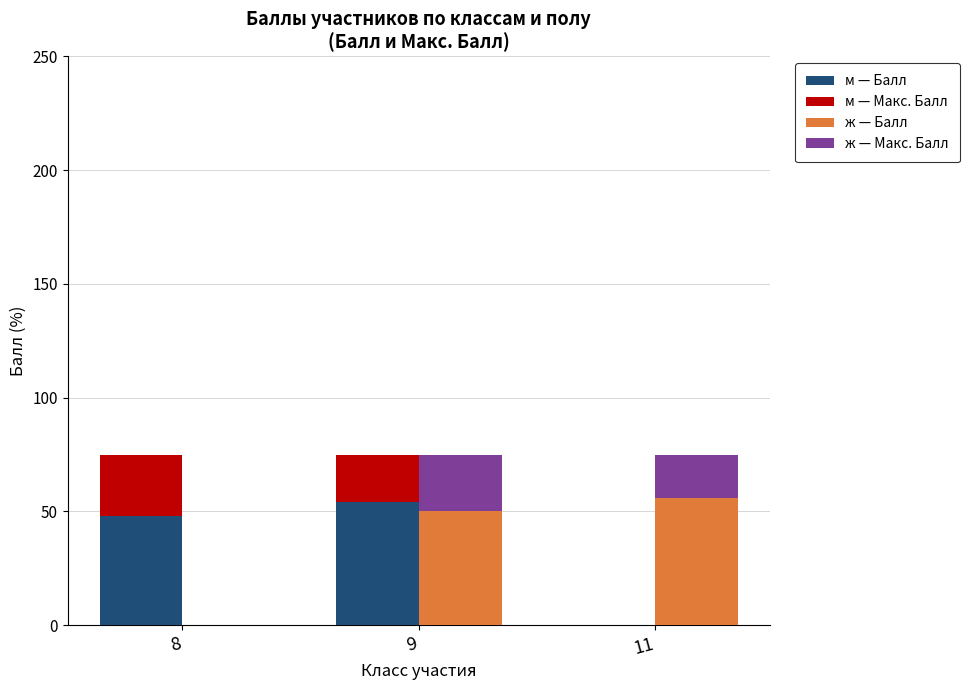

Which has a higher value, 8 or 9?

9